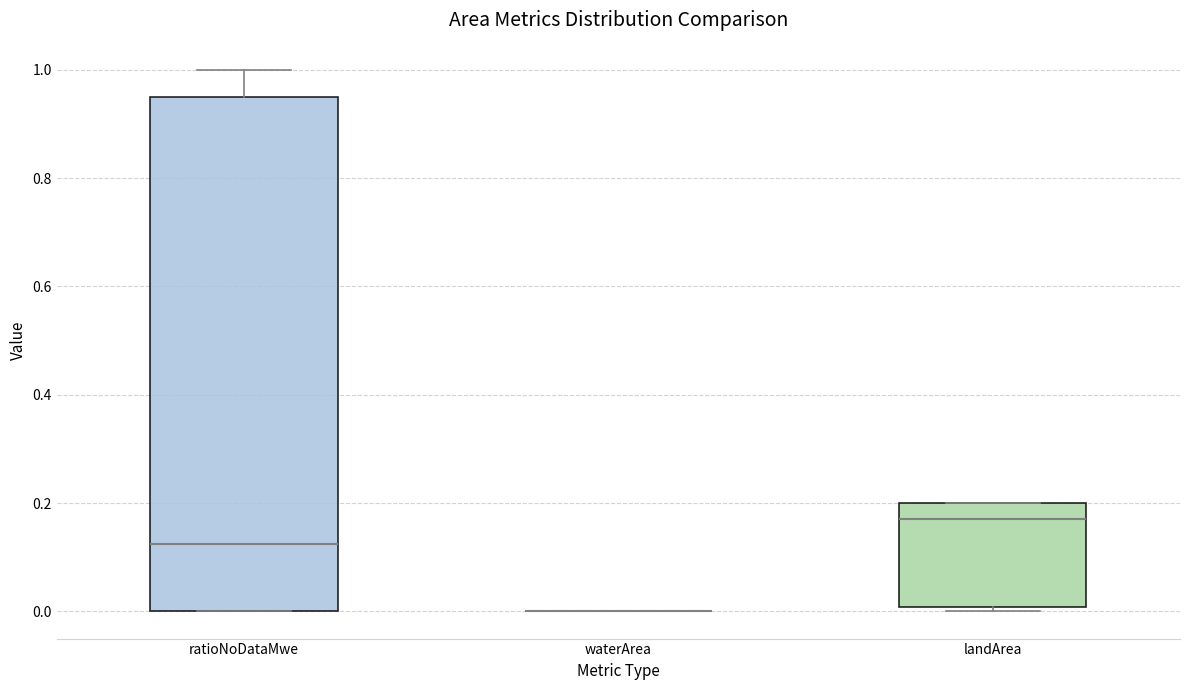

Which box is the tallest, from its lower edge to its upper edge?

ratioNoDataMwe